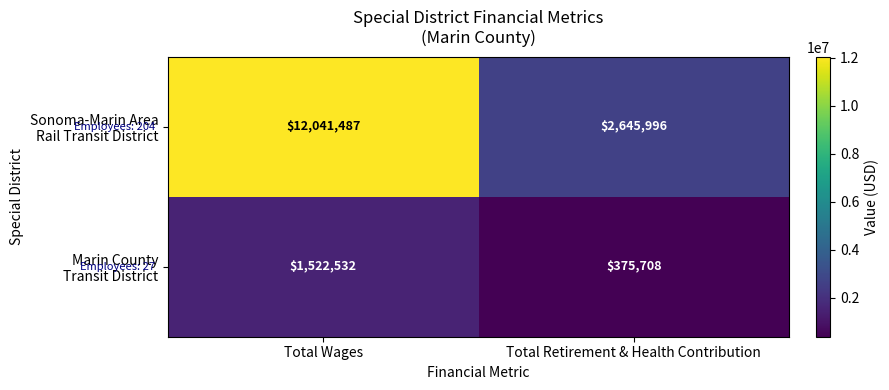

What is the difference between the highest and lowest values at Total Wages?

10518955